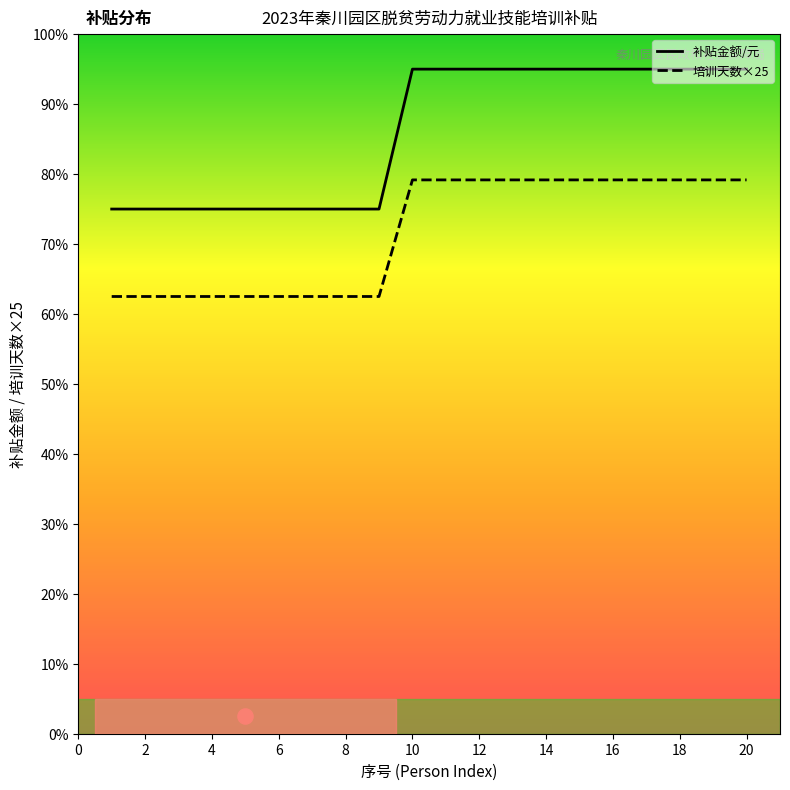

At how many categories does at least one series exceed 421?

20